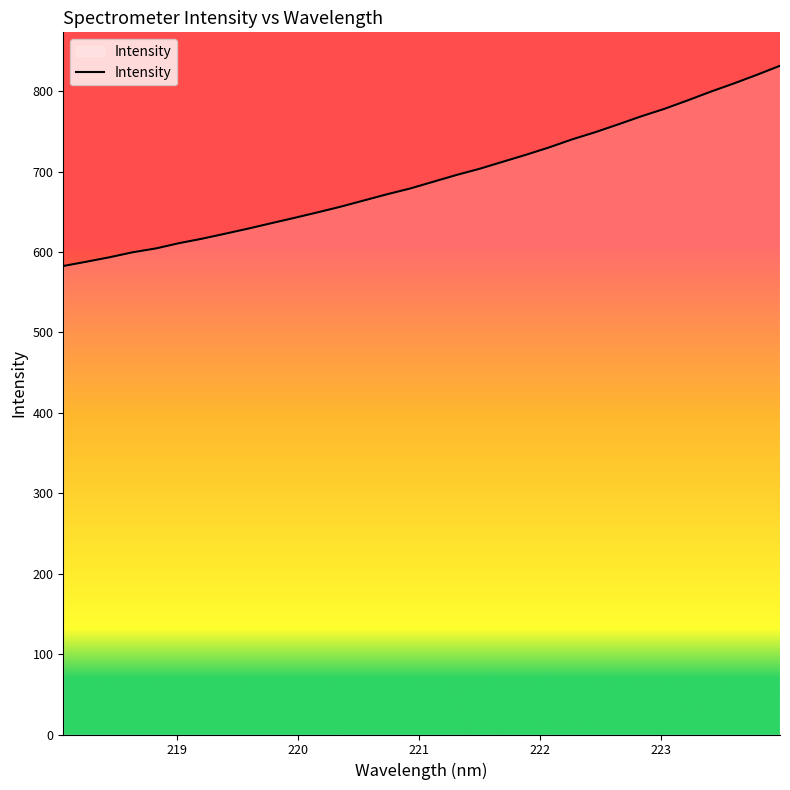

Does the chart have visible grid lines?

No